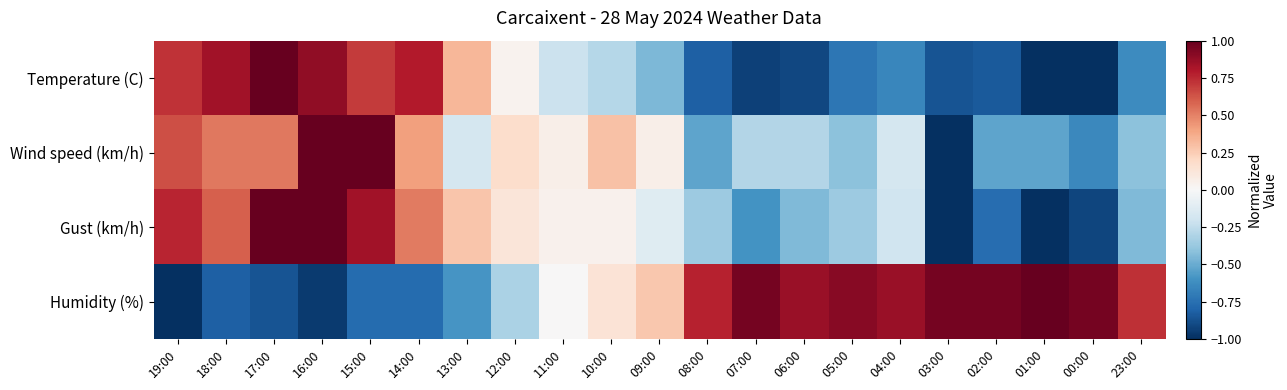

At 04:00, list the series in order from largest to smallest.

Humidity (%), Wind speed (km/h), Gust (km/h), Temperature (C)